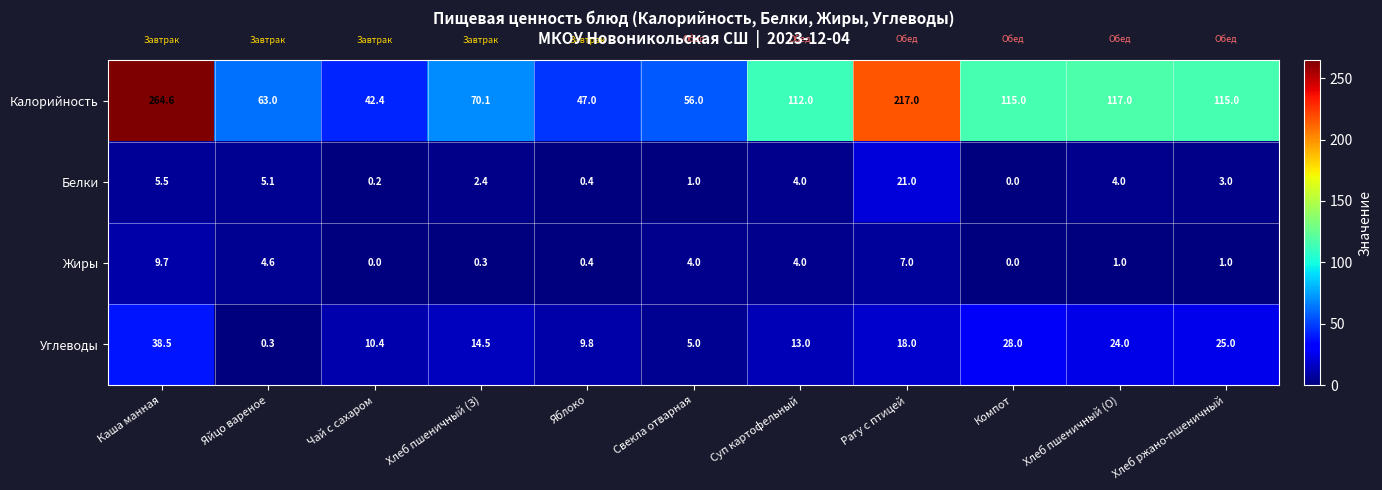

Where is Белки nearest to the value 10?

Каша манная